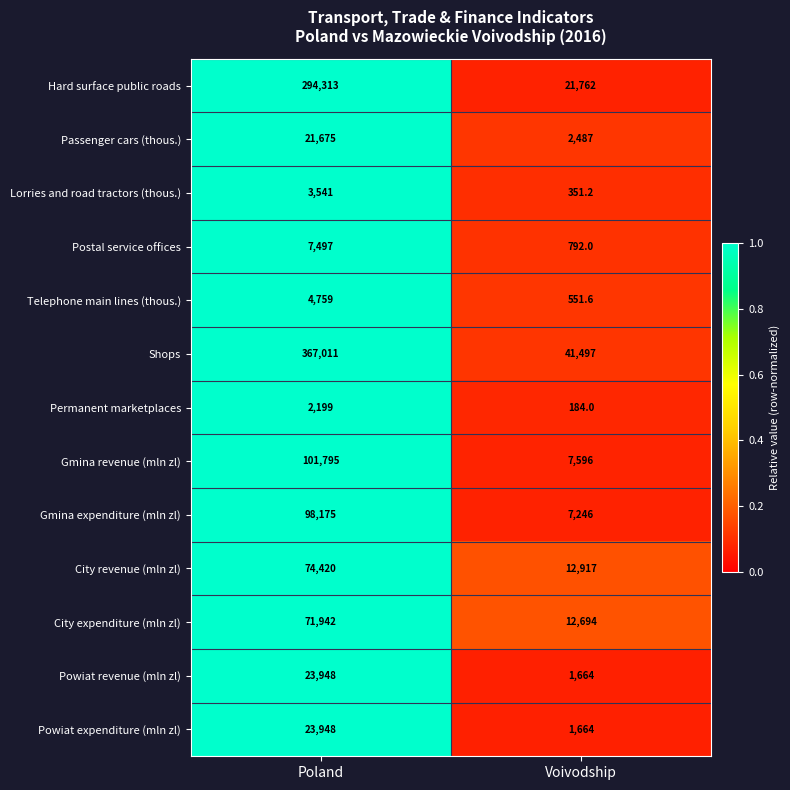

Is it true that Telephone main lines (thous.) equals 345.5 at Voivodship?

False